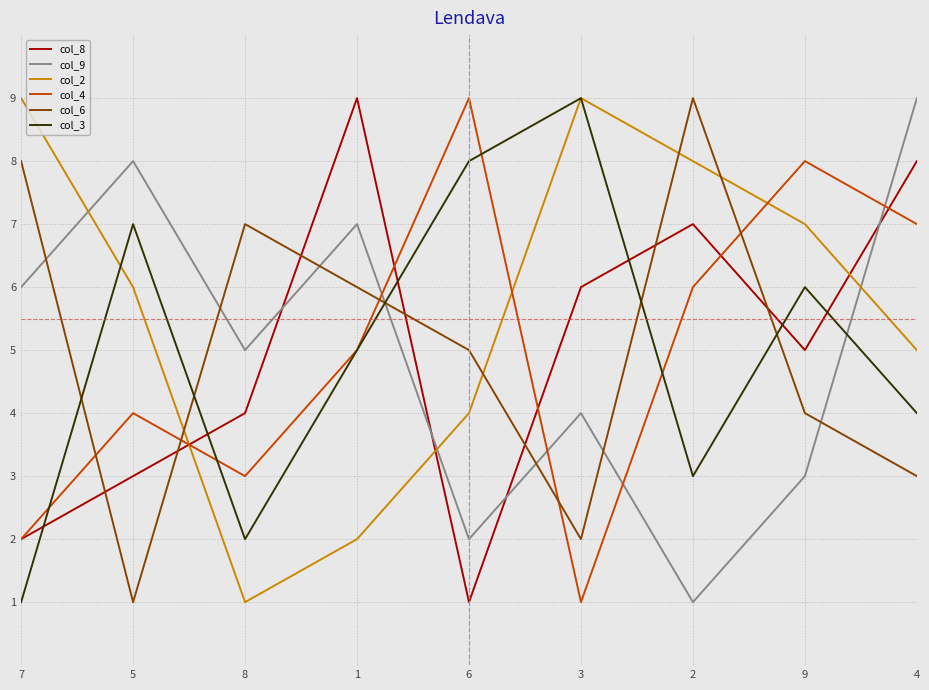

What is the spread (max minus min) of values at 5?

7